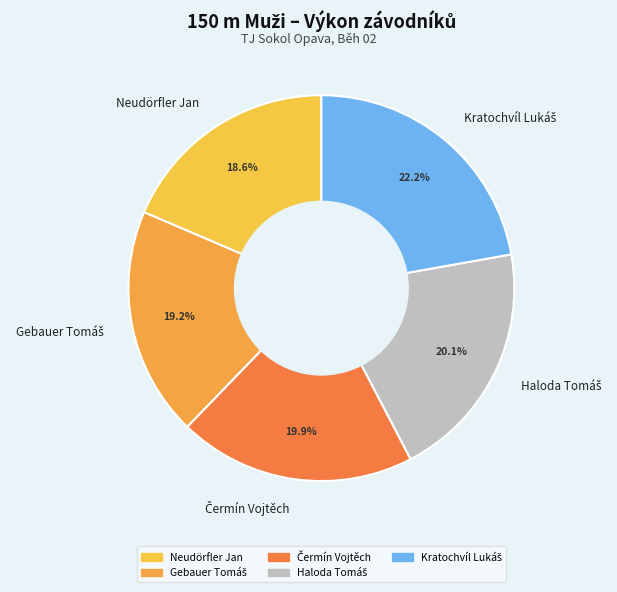

Which category has the smallest portion of the pie?

Neudörfler Jan